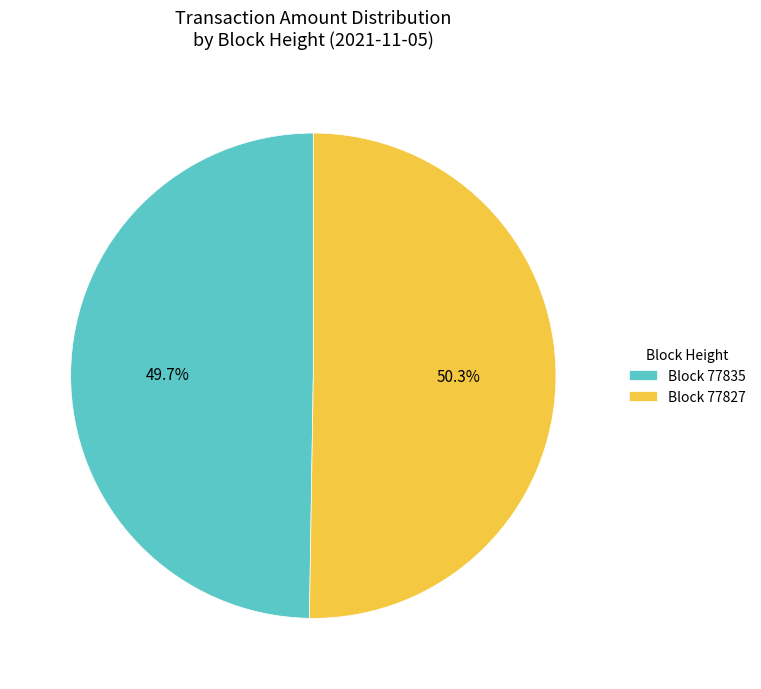

What is the ratio of the value at Block 77835 to the value at Block 77827?

1.0